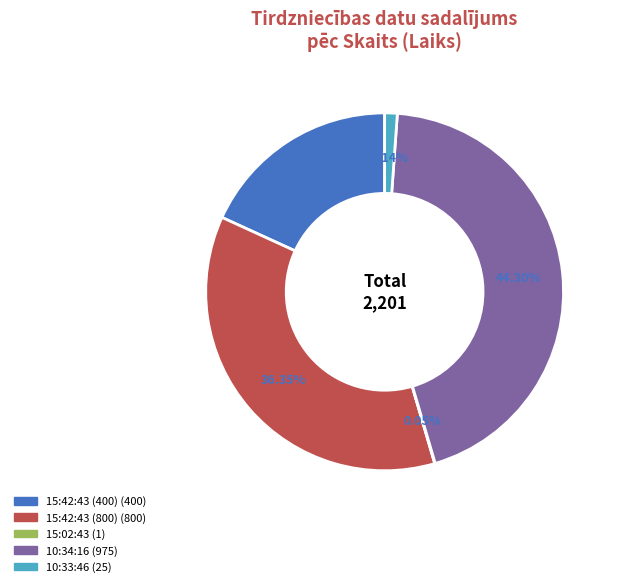

True or false: 10:33:46 accounts for 9% of the total.

False